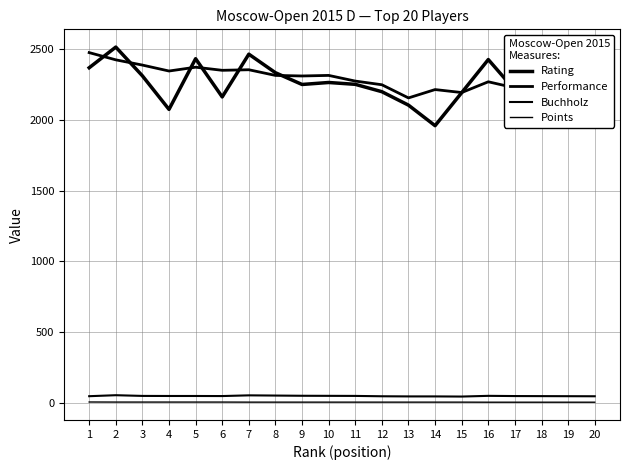

What are all the series names shown in the legend?

Rating, Performance, Buchholz, Points